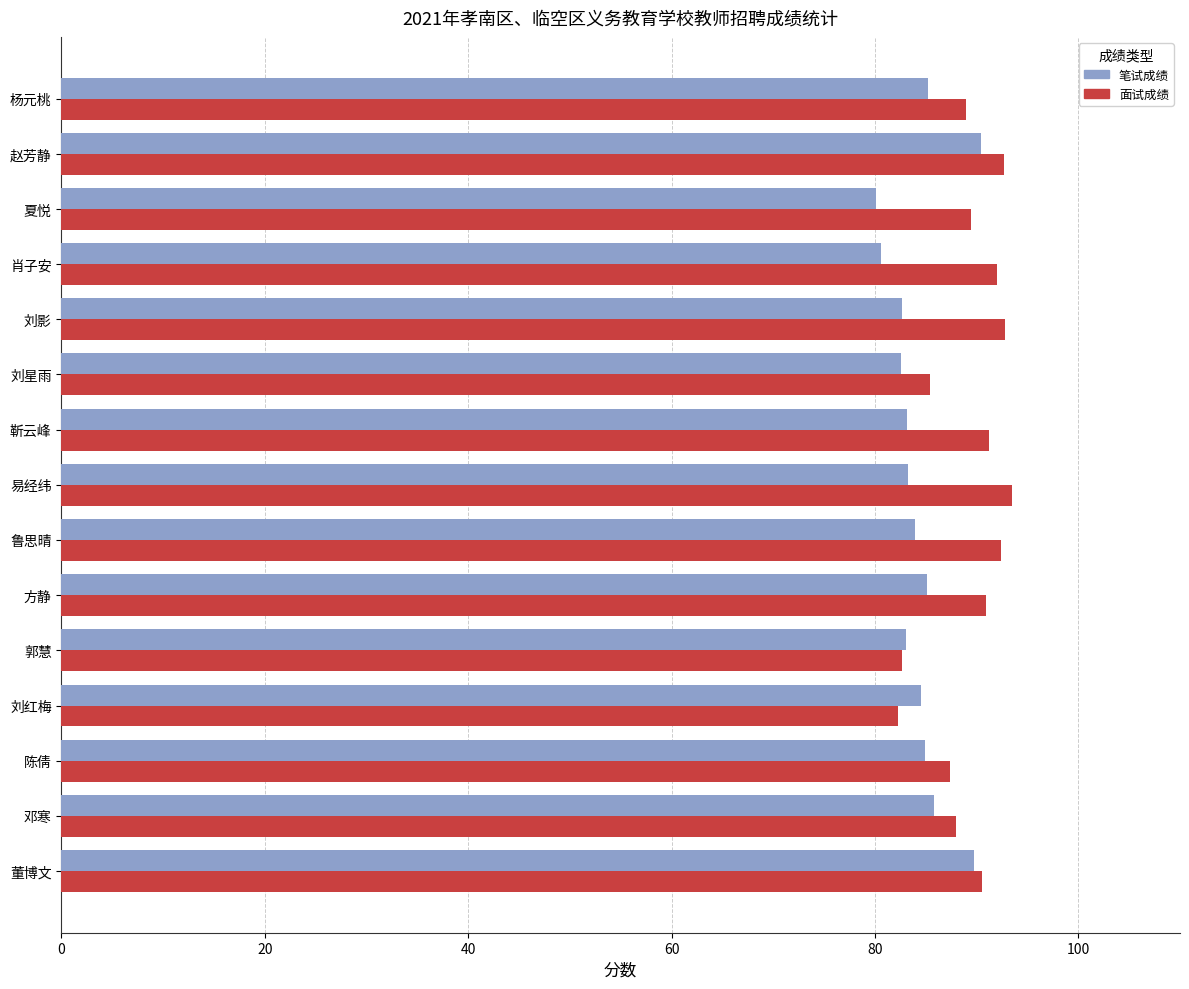

Rank the series at 靳云峰 from lowest to highest value.

笔试成绩, 面试成绩